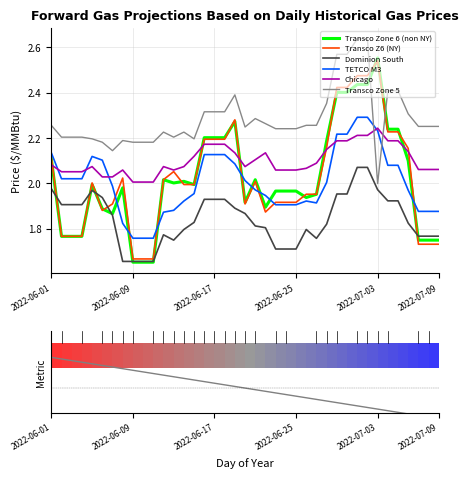

Where is the first local maximum for Transco Zone 5?

2022-06-08